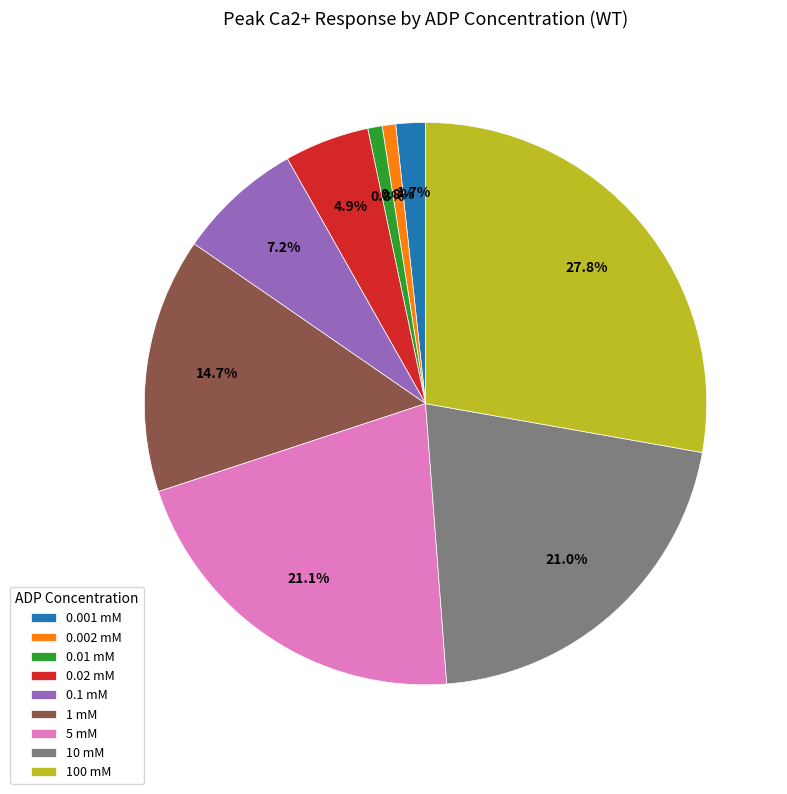

True or false: 0.002 mM accounts for 11% of the total.

False